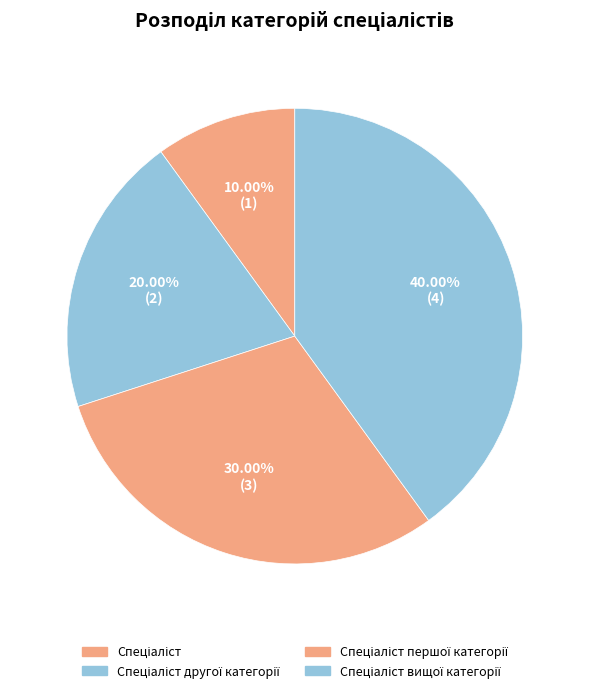

Is it true that Спеціаліст другої категорії is 20% of the pie?

True